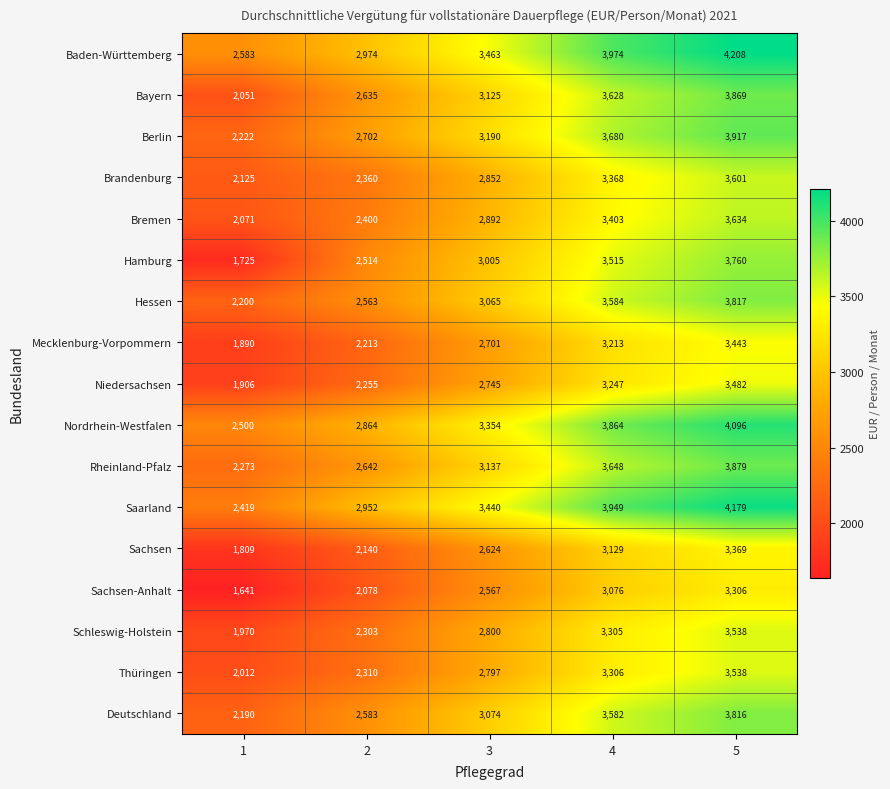

At which label is Hessen closest to 3008?

3